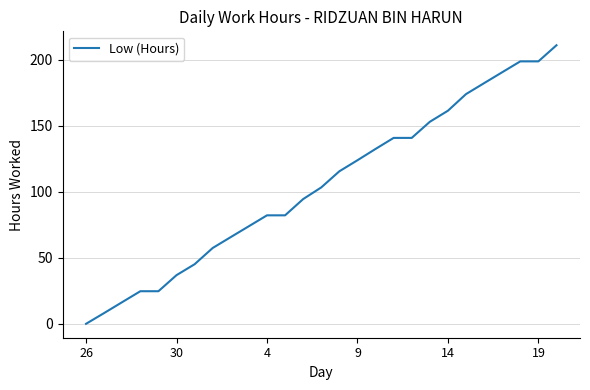

What is the maximum value shown in the chart?

211.1